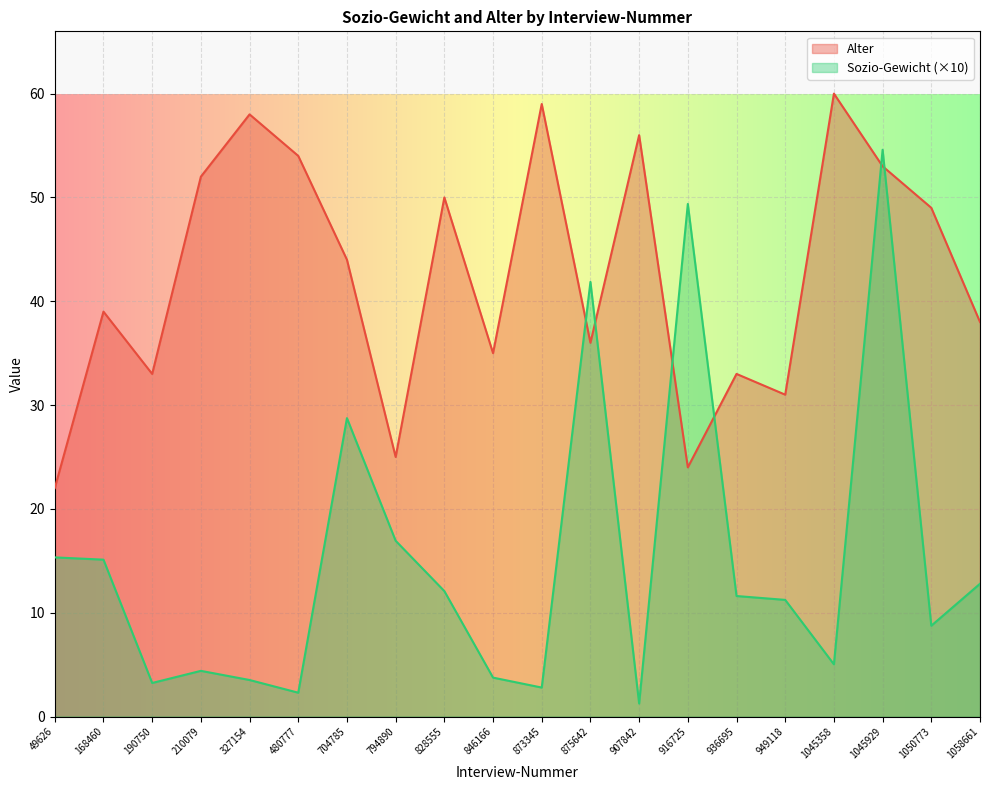

True or false: Alter and Sozio-Gewicht intersect in this chart.

True